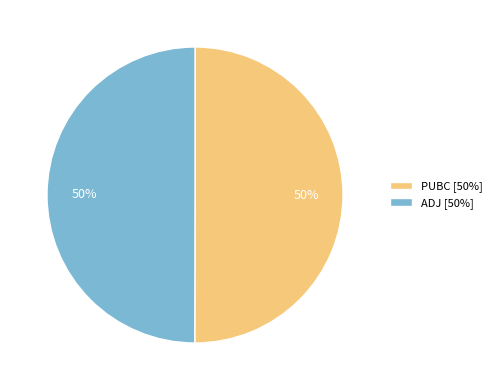

Combined, do ADJ [50%] and PUBC [50%] account for over 50%?

Yes